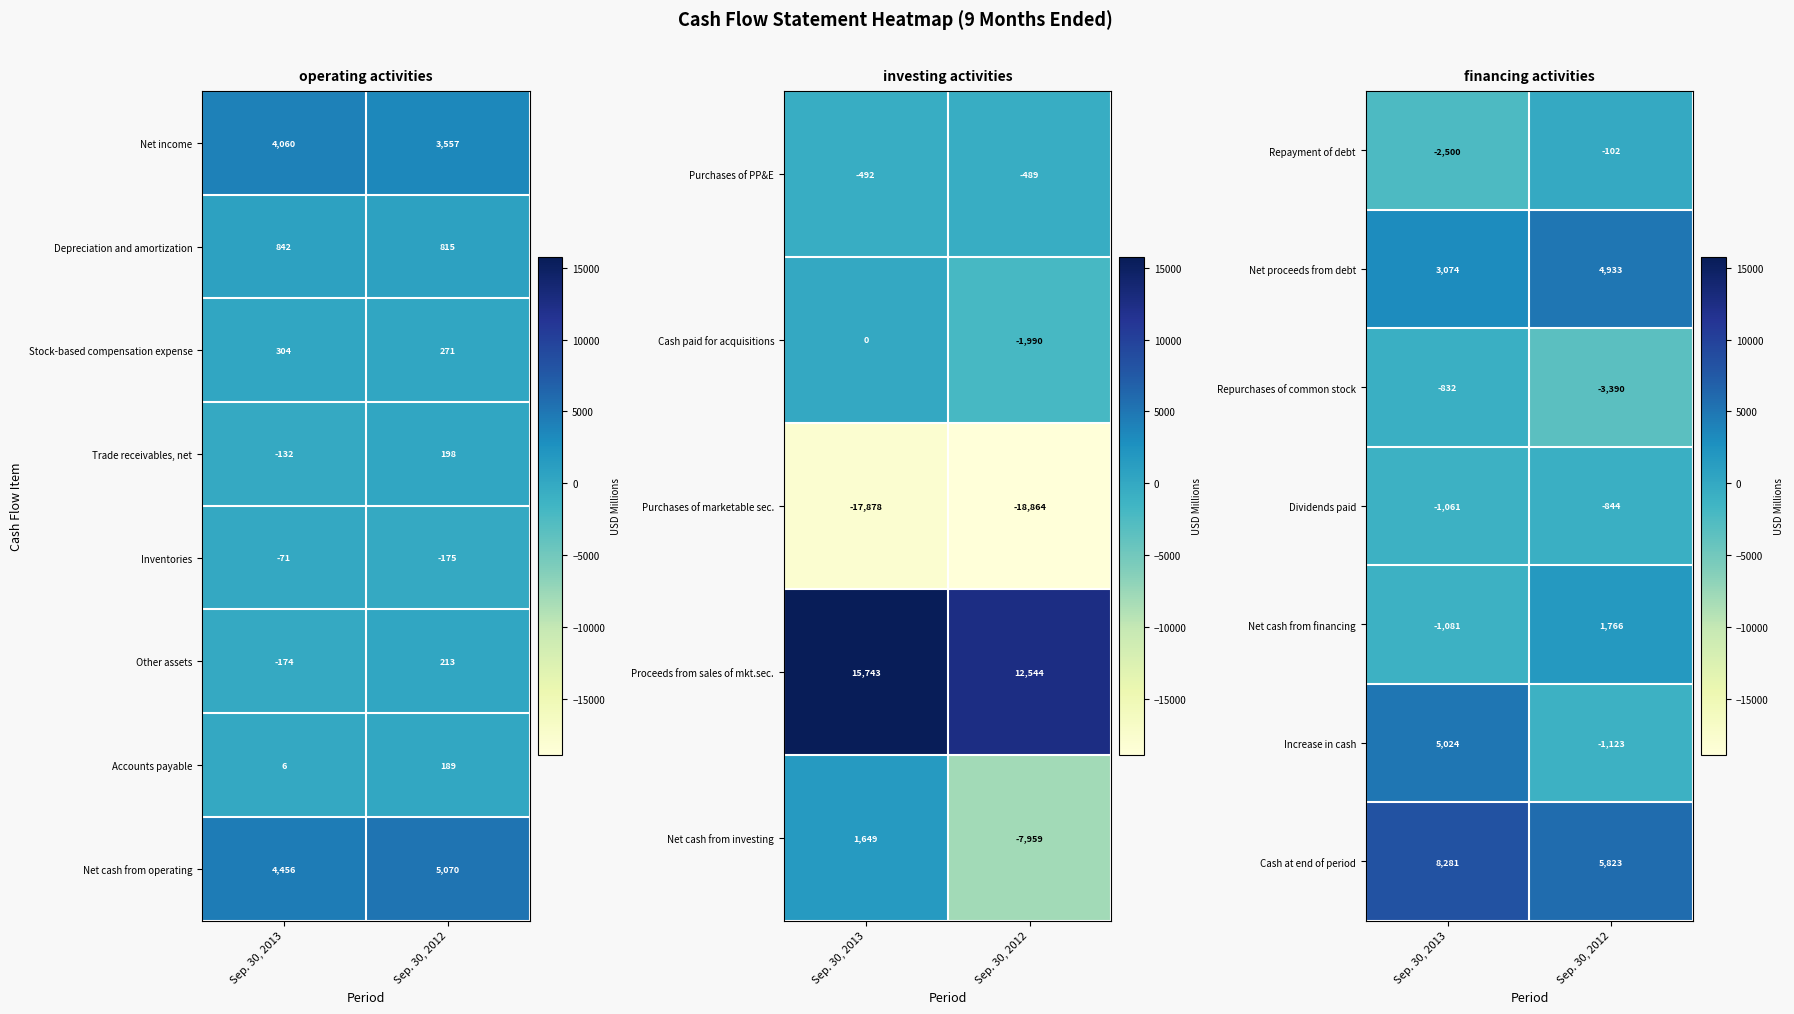

Is it true that Dividends paid equals -1166 at Sep. 30, 2012?

False